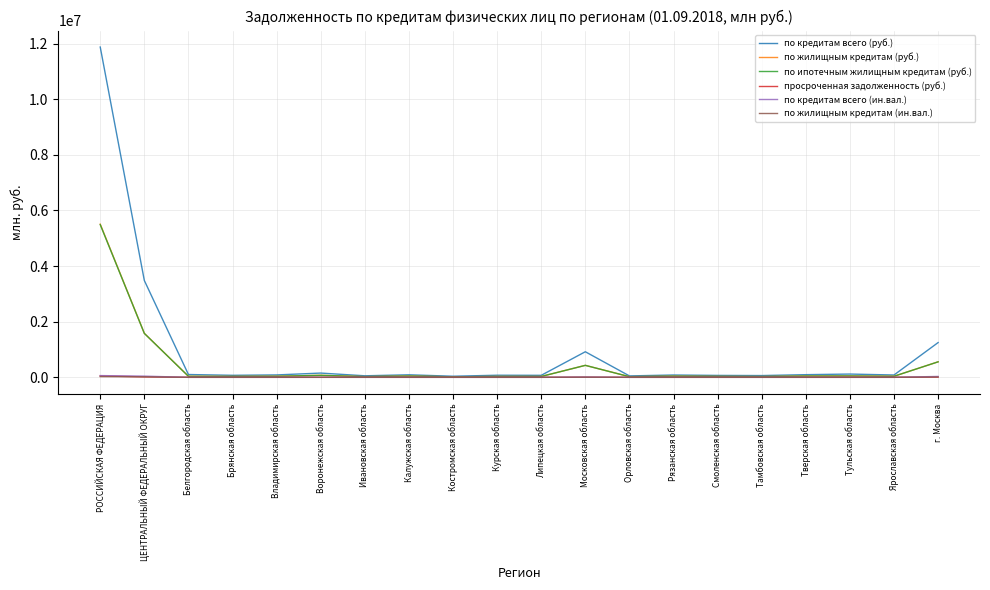

Which label corresponds to the largest value in the chart?

РОССИЙСКАЯ ФЕДЕРАЦИЯ